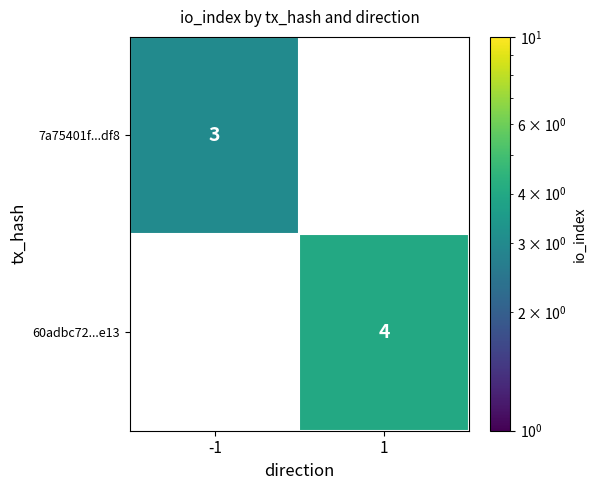

Between -1 and 1, which series saw the biggest shift?

60adbc72...e13